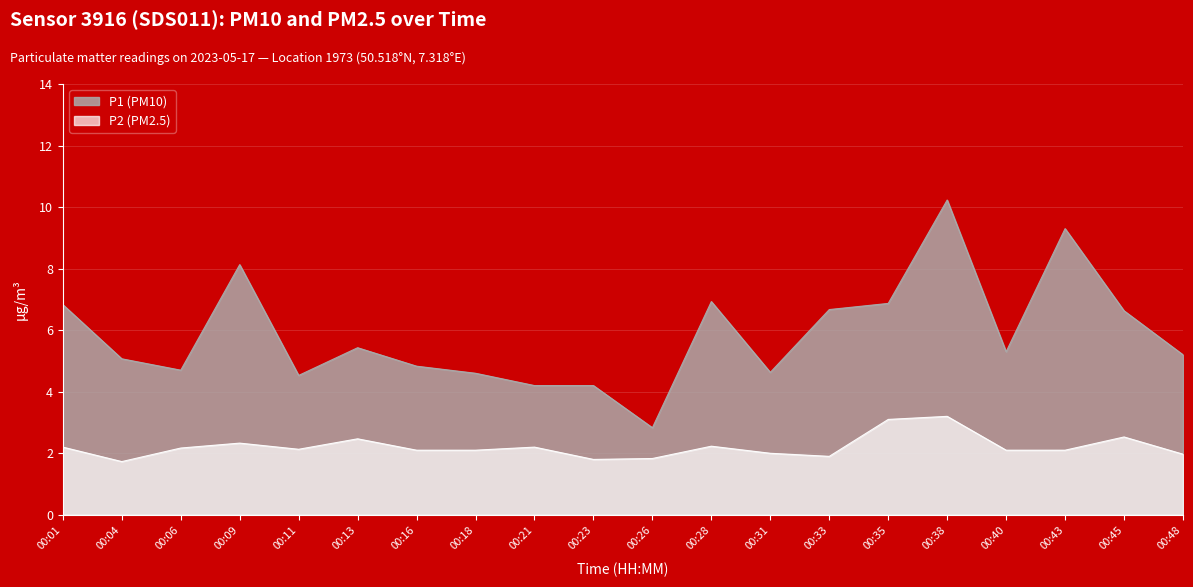

Rank the series by their maximum value, from lowest to highest.

P2, P1